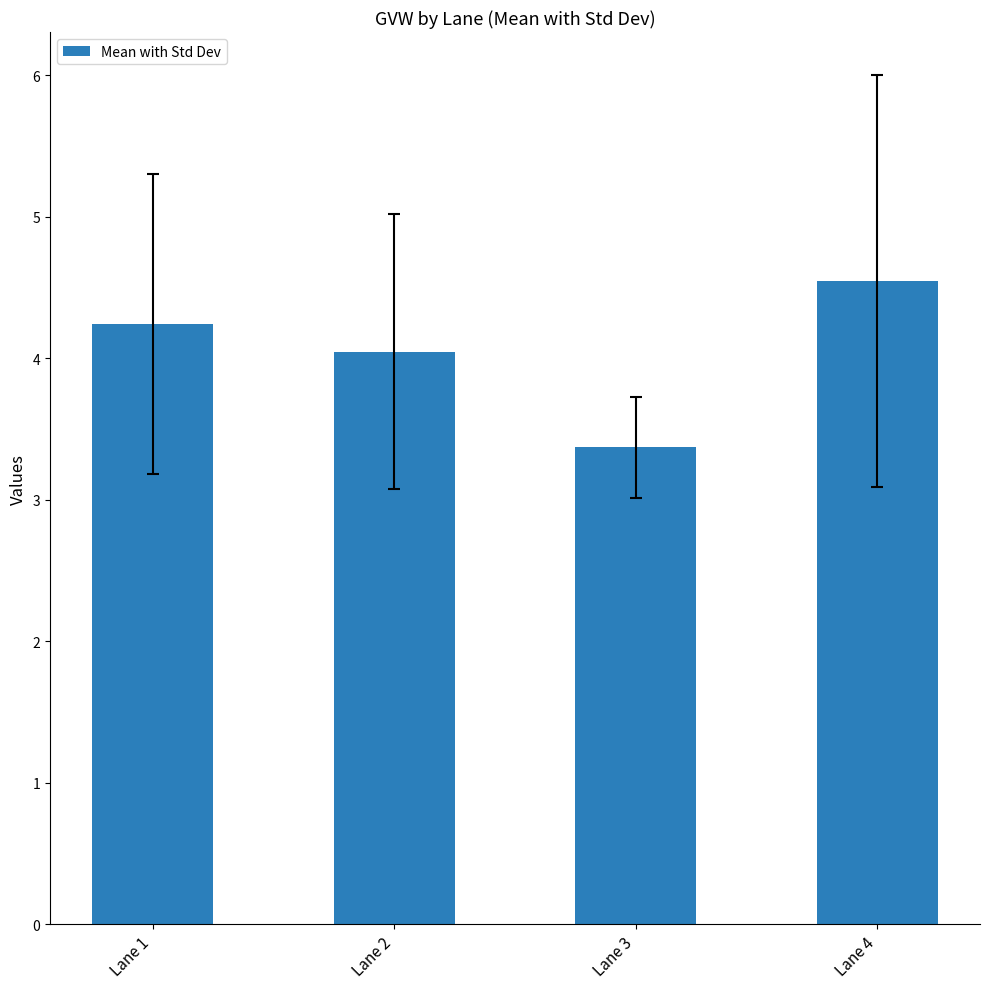

Rank the categories by value from highest to lowest.

Lane 4, Lane 1, Lane 2, Lane 3